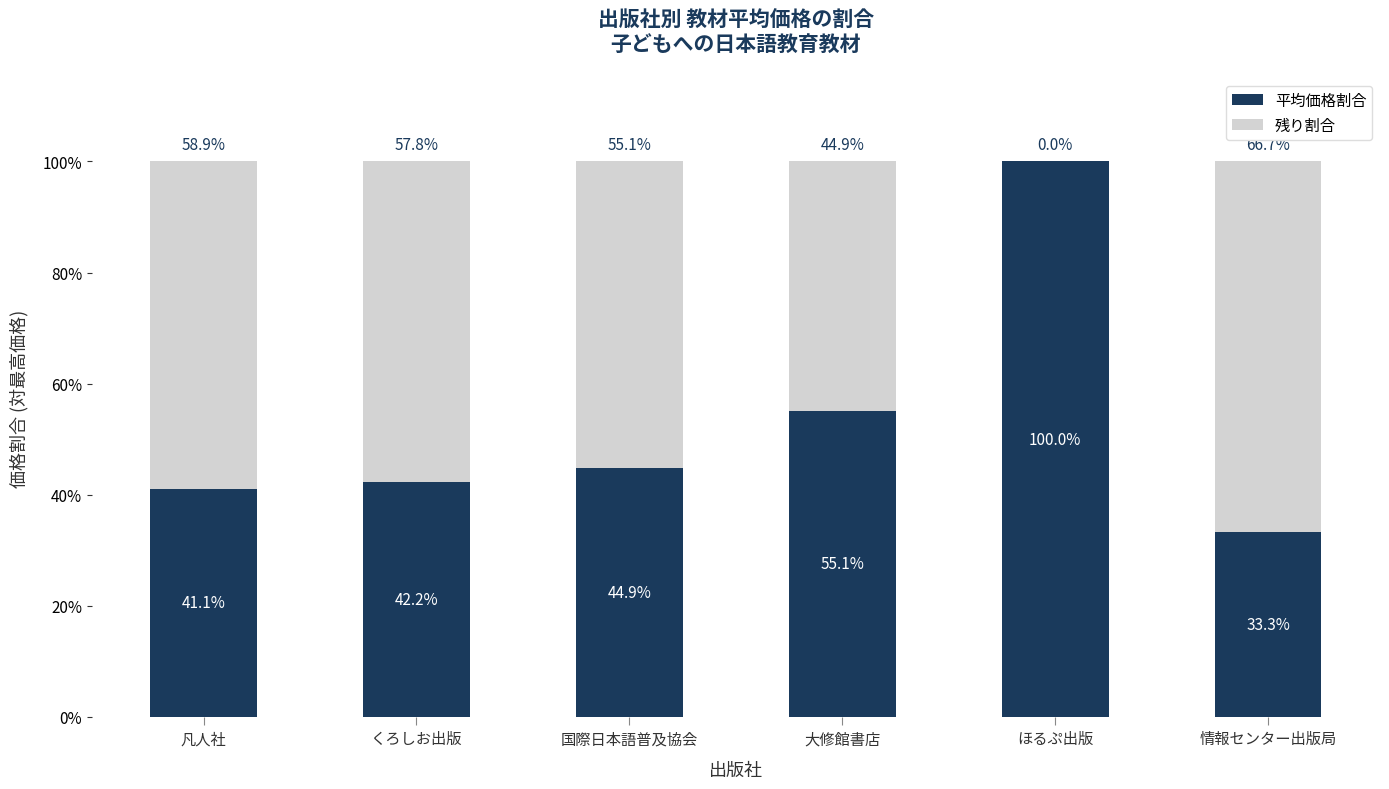

The 平均価格割合 series shows 100.0 at ほるぷ出版. True or false?

True